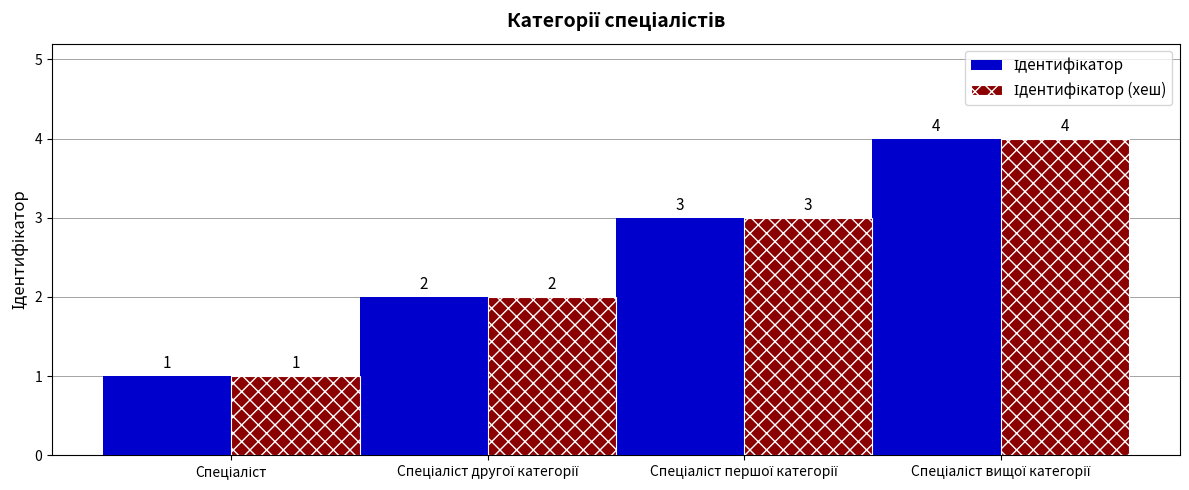

What is the maximum value shown in the chart?

4